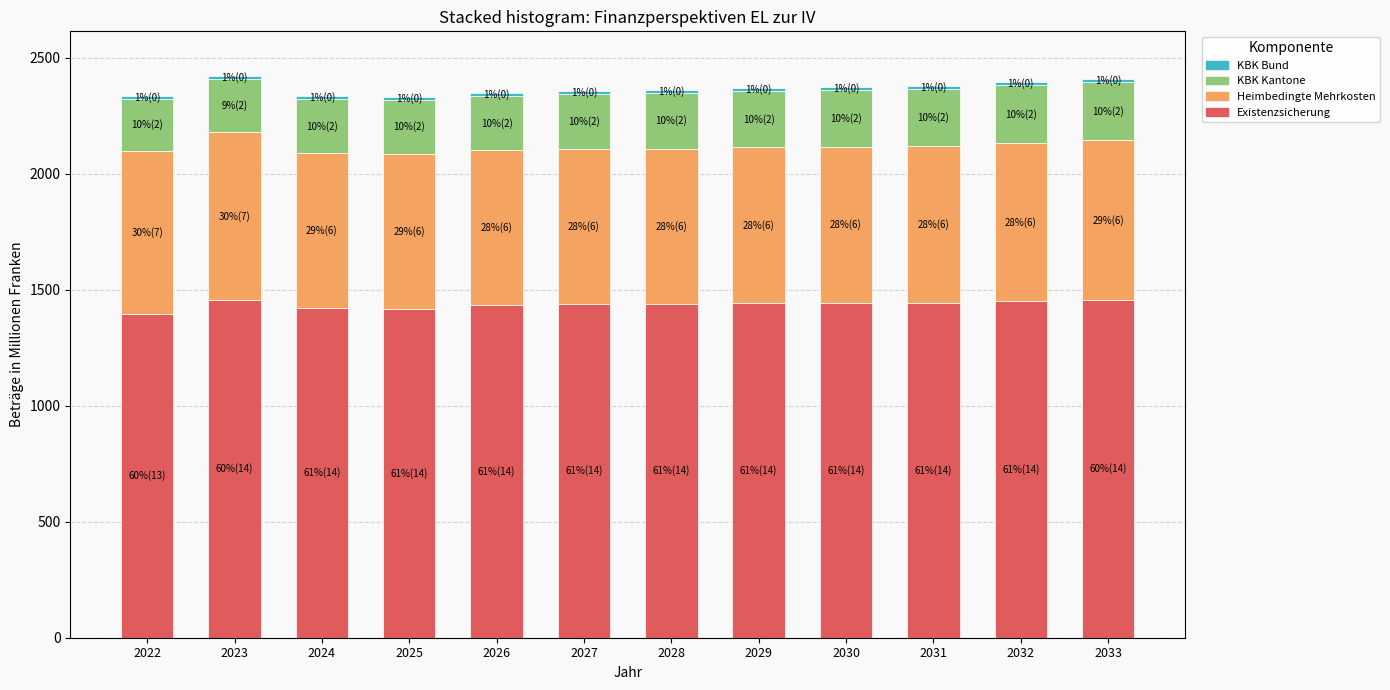

What is the sum of all Existenzsicherung values?

17241